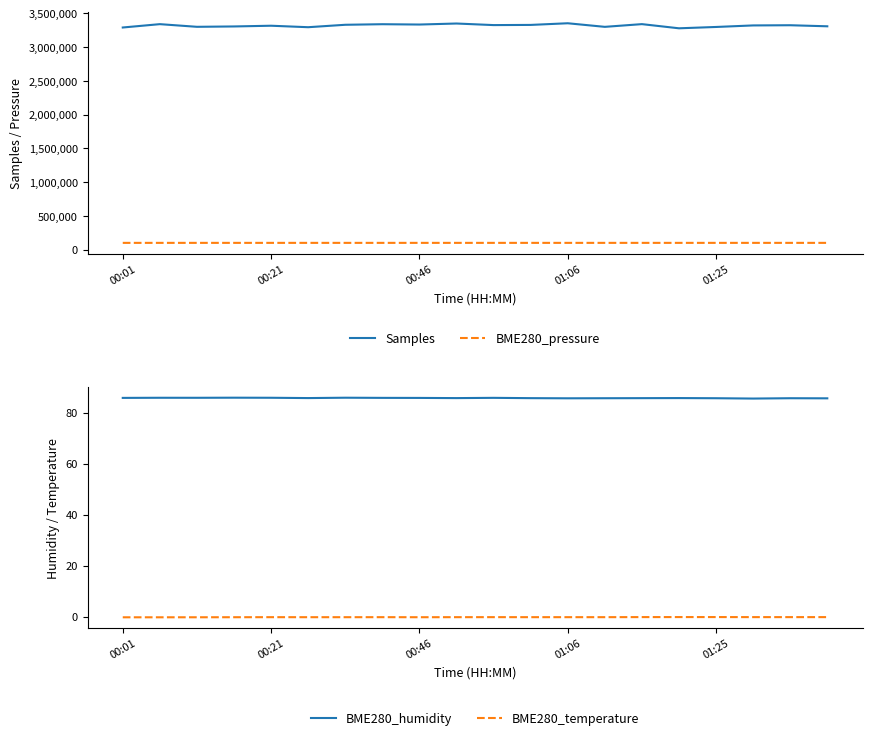

What is the lowest value of the Samples series?

3279600.0